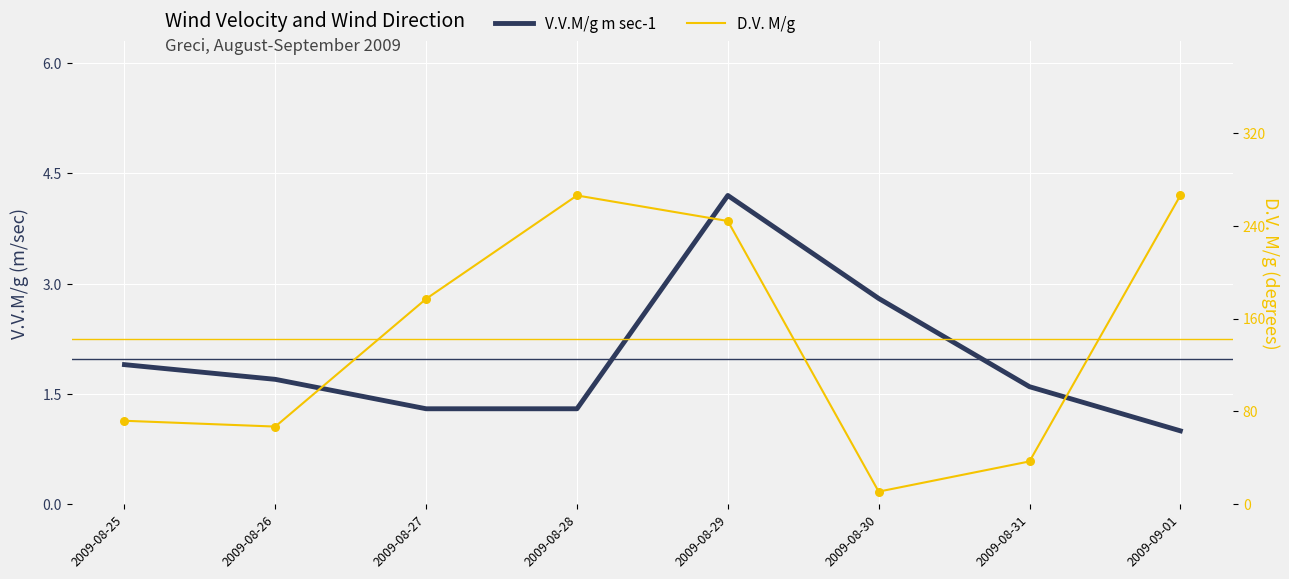

At which category is the sum across all series the highest?

2009-08-28